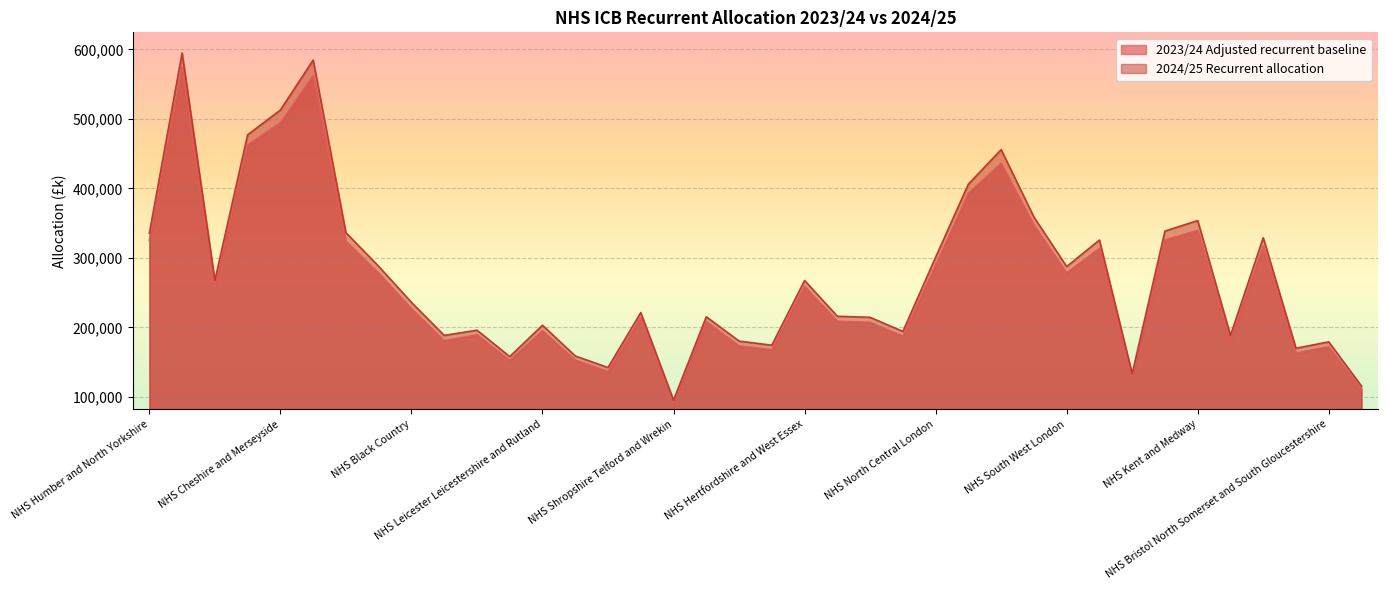

What is the label of the 3rd point from the left?

NHS South Yorkshire